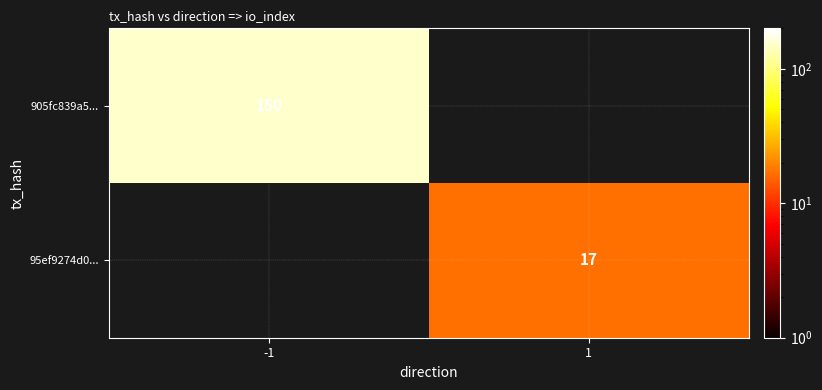

Is the value of 95ef9274d0... at 1 greater than the value of 905fc839a5... at -1?

No